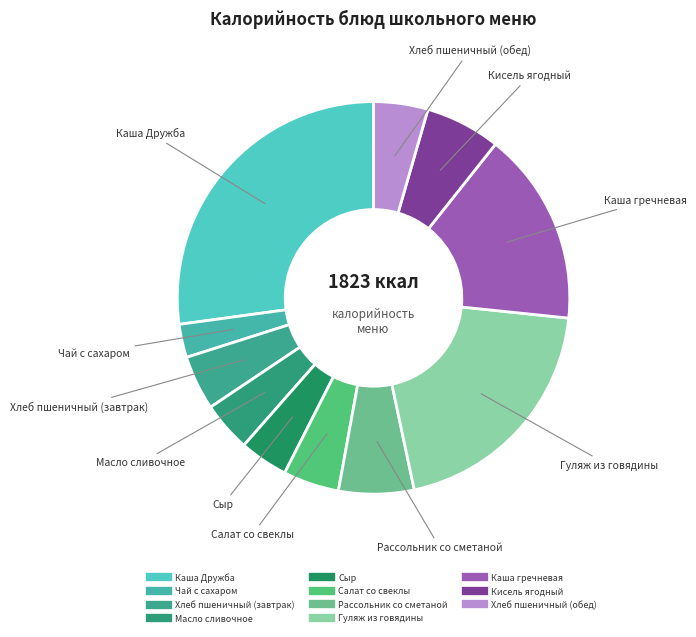

Do Масло сливочное and Салат со свеклы together represent more than half of the pie?

No